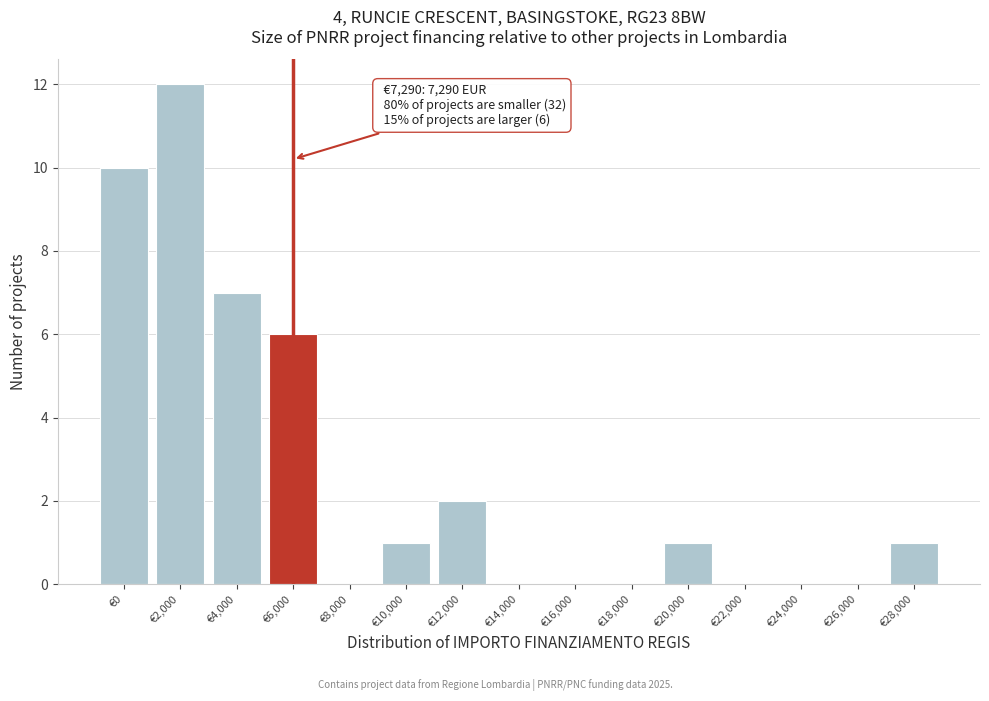

Reading left to right, transcribe all the data shown in this chart.

€0=10	€2,000=12	€4,000=7	€6,000=6	€8,000=0	€10,000=1	€12,000=2	€14,000=0	€16,000=0	€18,000=0	€20,000=1	€22,000=0	€24,000=0	€26,000=0	€28,000=1